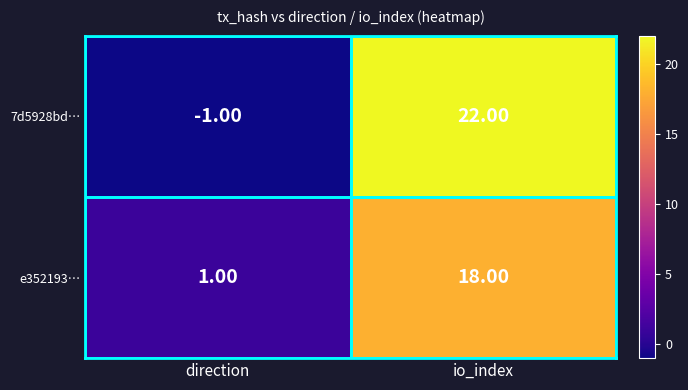

Which series has the largest range (max minus min)?

7d5928bd…